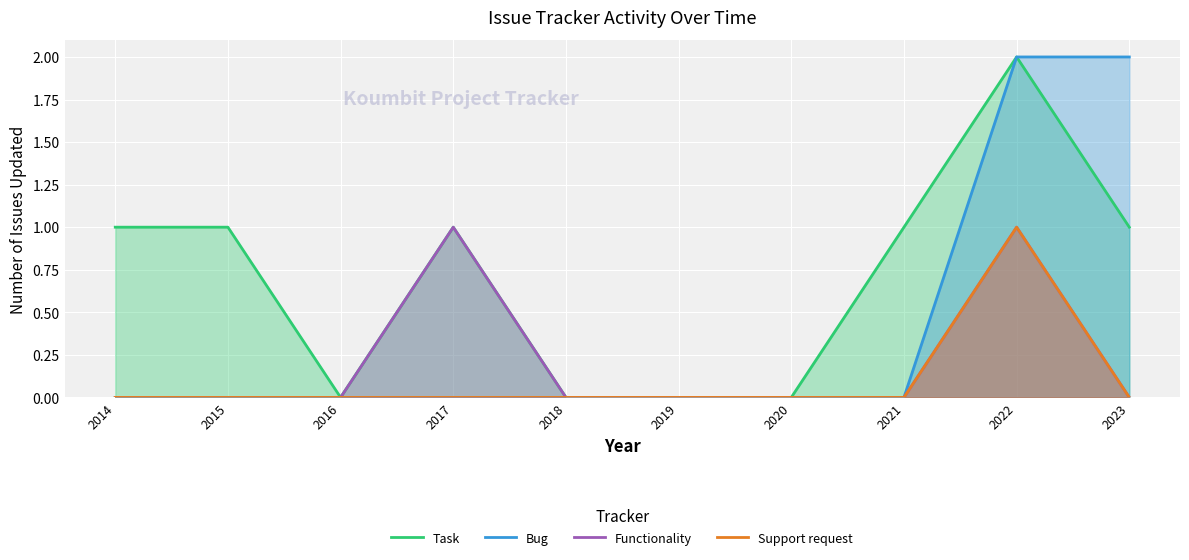

True or false: Functionality has more than 0 interior local peaks.

True